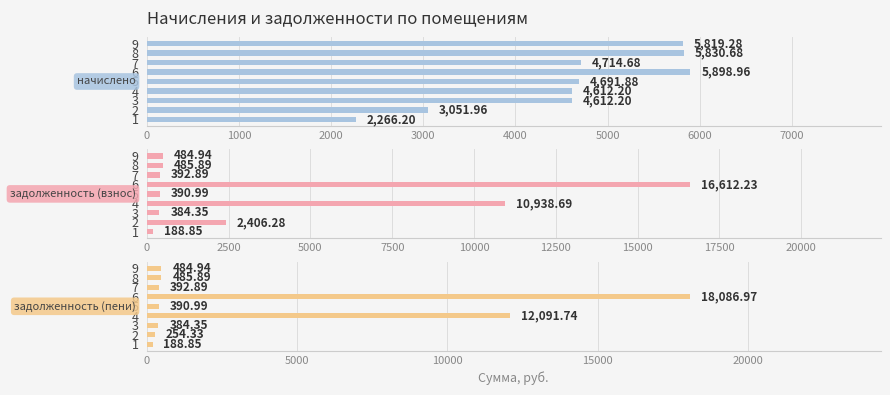

What is the difference between the highest and lowest values at 6?

12188.0